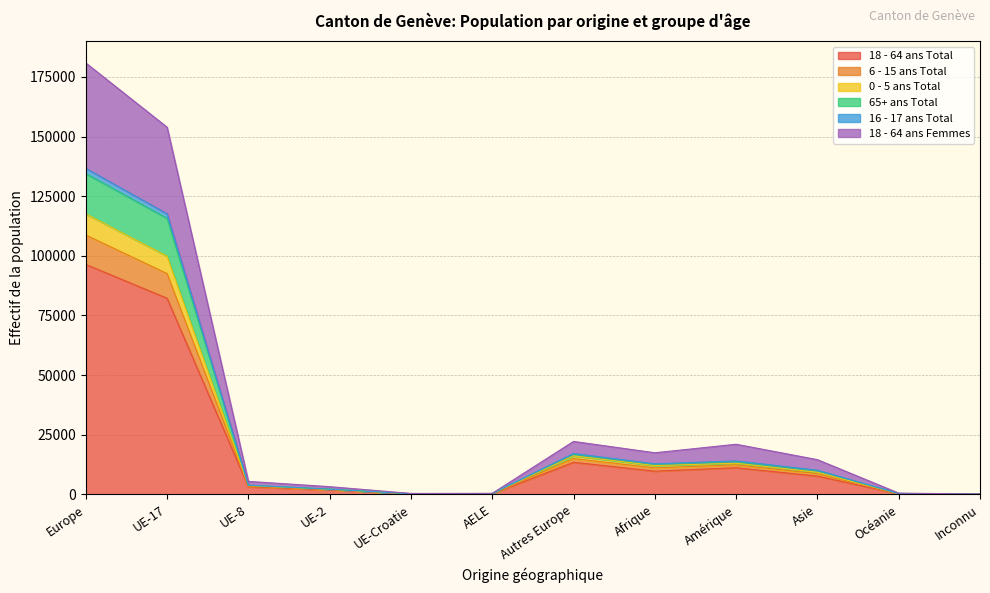

Does the chart display data point markers on the line(s)?

No